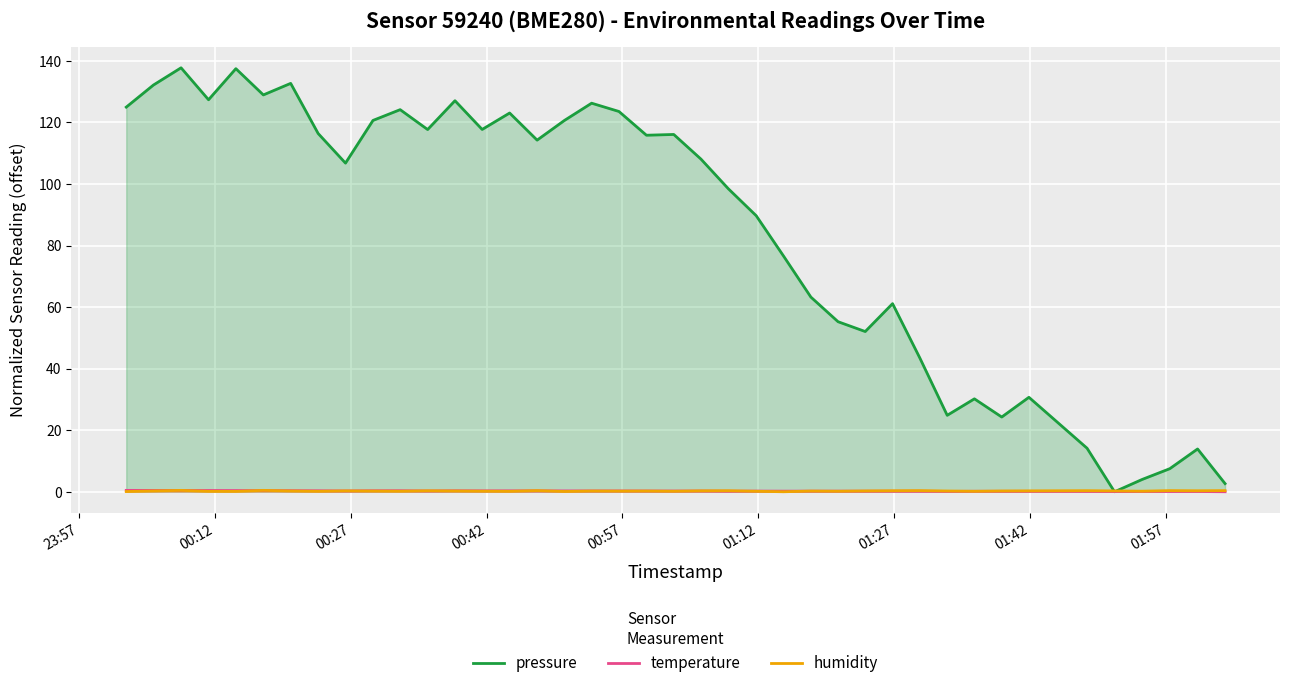

Which series has the largest range (max minus min)?

pressure